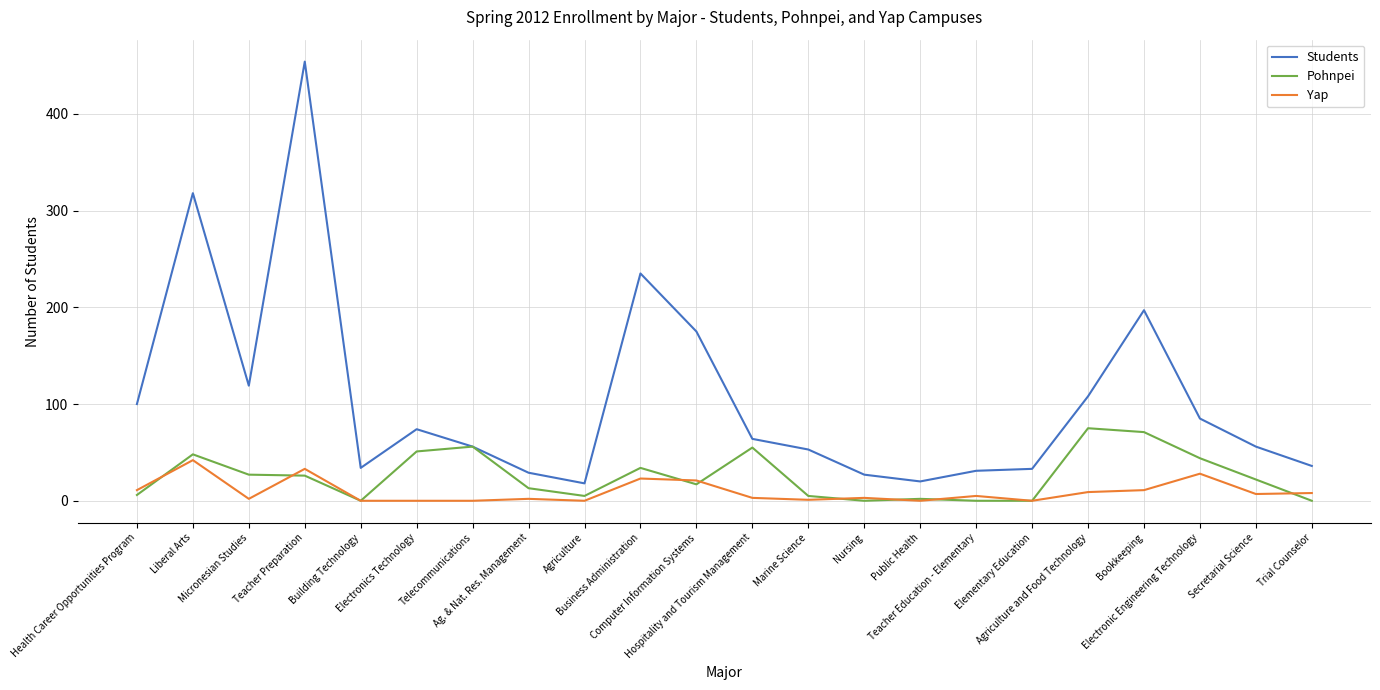

List the series in order of their peak value, lowest first.

Yap, Pohnpei, Students